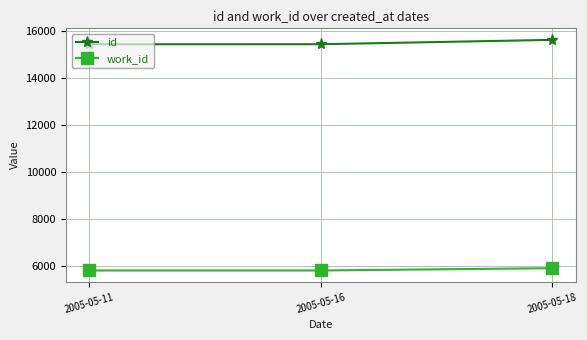

Is it true that work_id equals 9543 at 2005-05-18?

False